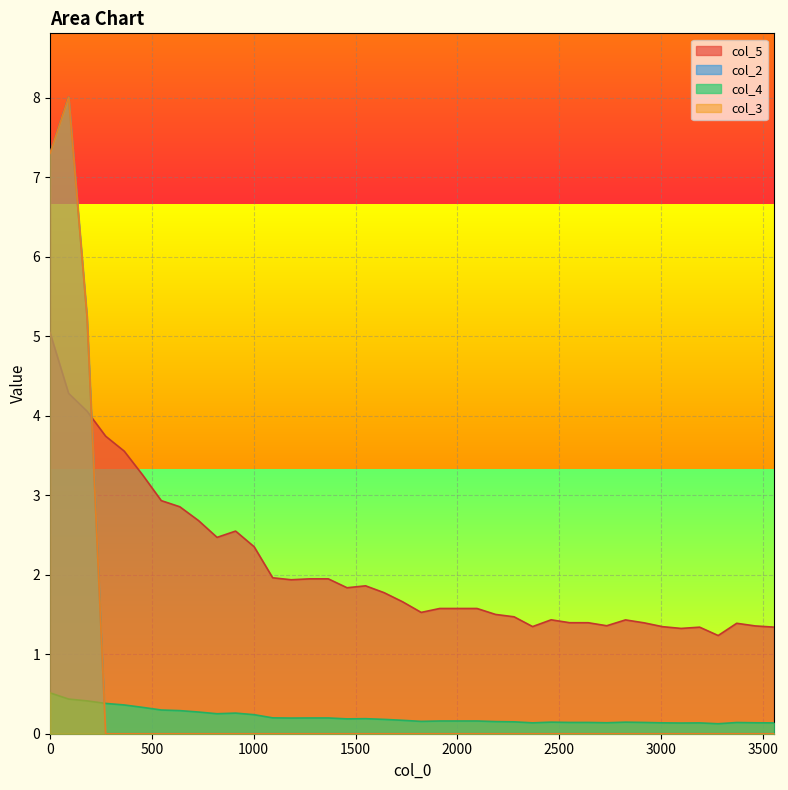

What is the value of the col_4 point at the 24th from the left?

0.2